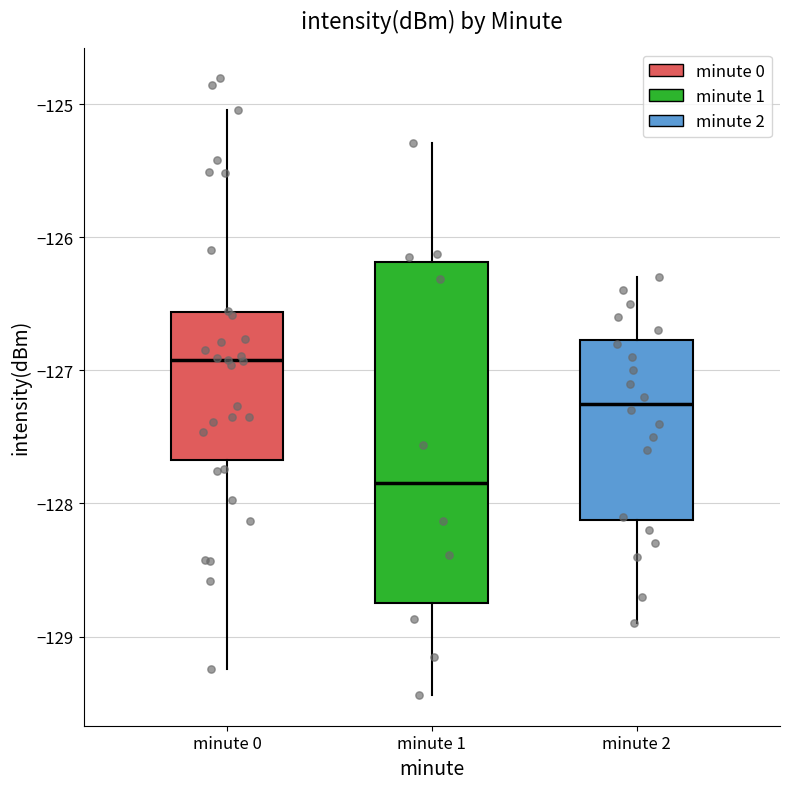

Comparing the boxes themselves (not the whiskers), which one is the tallest?

minute 1